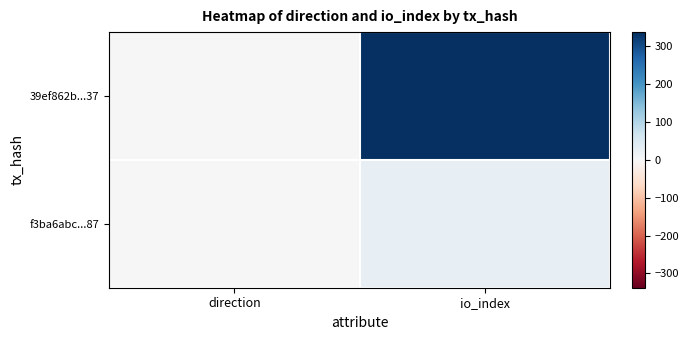

List the series in order of their peak value, highest first.

39ef862b...37, f3ba6abc...87